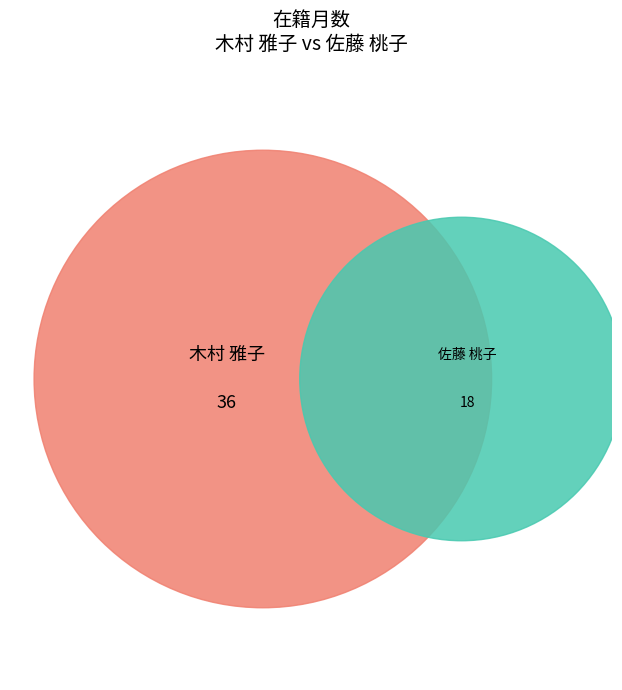

Which has a higher value, 佐藤 桃子 or 木村 雅子?

木村 雅子